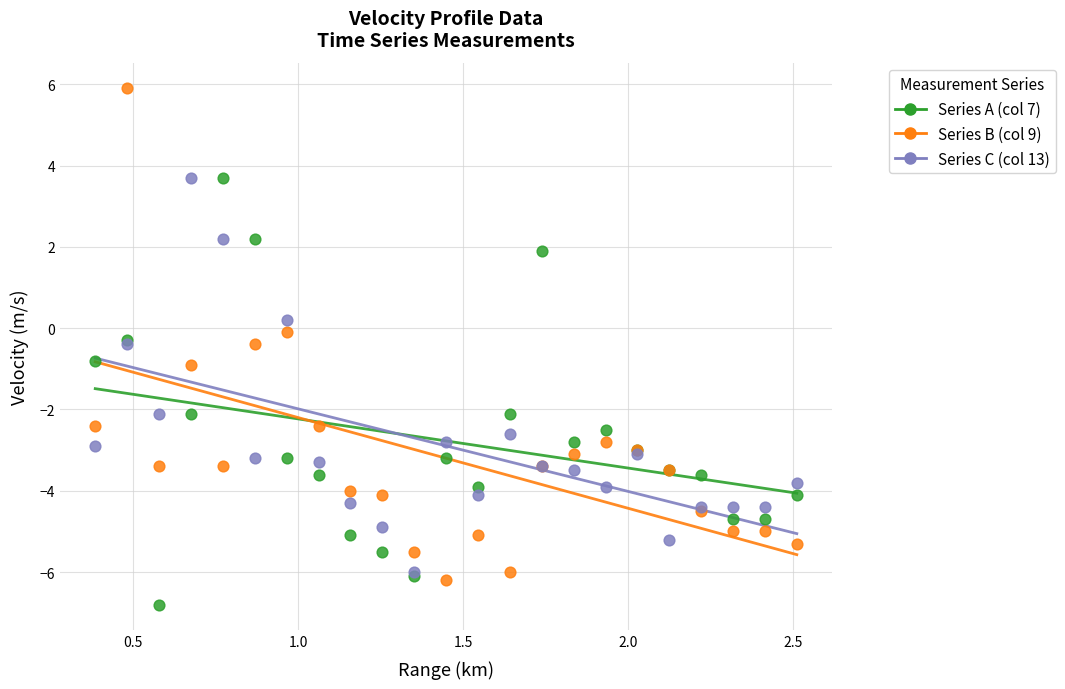

Which series contains the lowest Y value?

Series A (col 7)